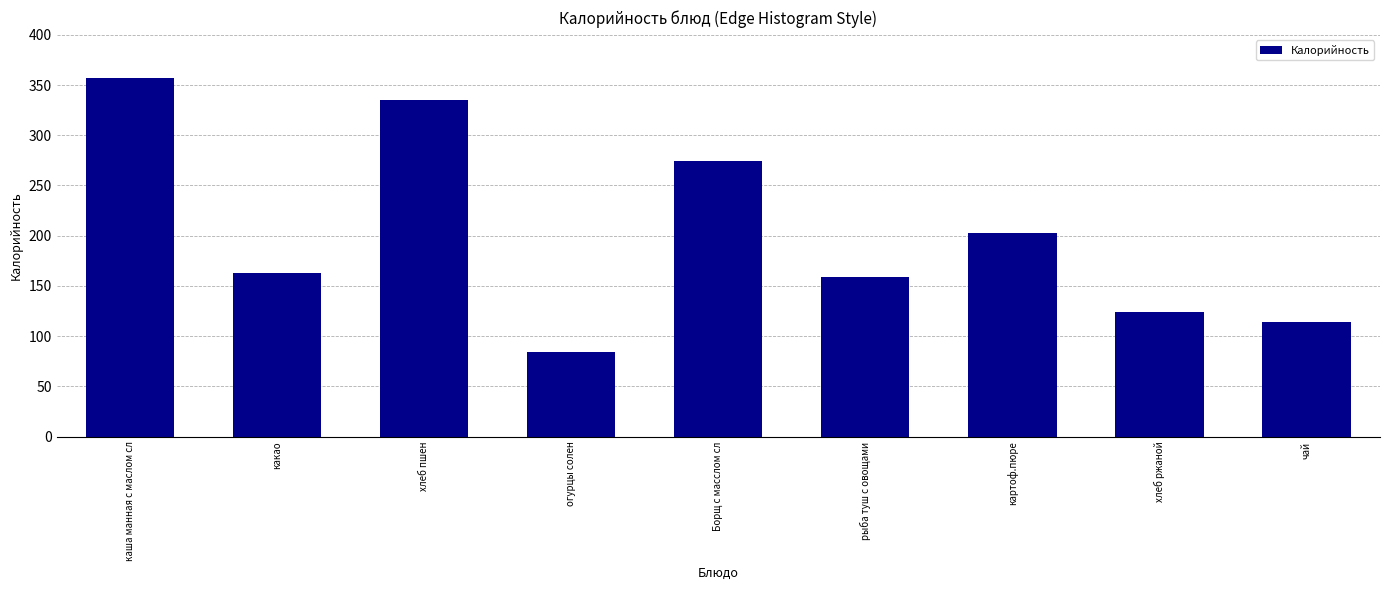

Reading left to right, extract all data points from this chart.

каша манная с маслом сл=357	какао=163	хлеб пшен=335	огурцы солен=84	Борщ с масслом сл=274	рыба туш с овощами=159	картоф.пюре=203	хлеб ржаной=124	чай=114